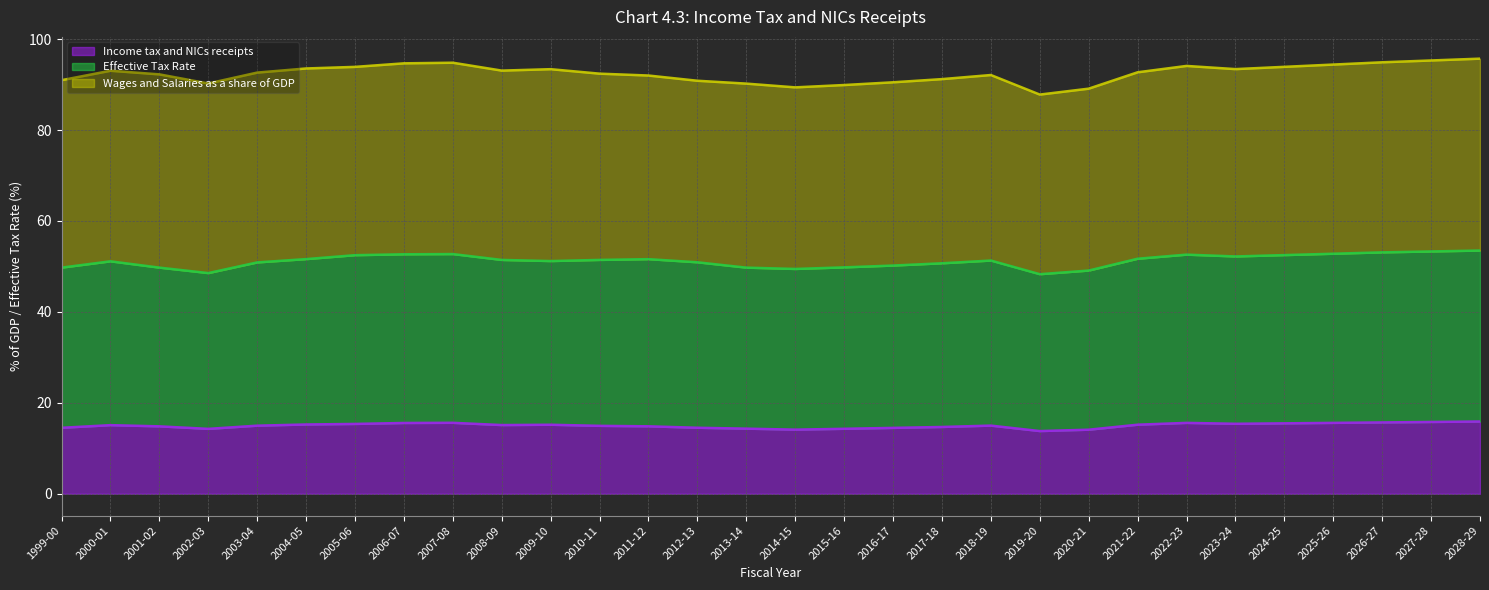

True or false: Income tax and NICs receipts and Effective Tax Rate intersect in this chart.

False